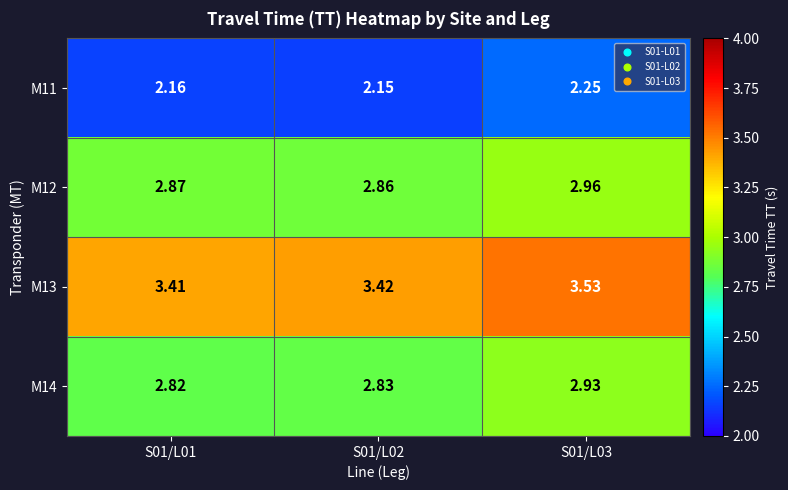

Is the value of M13 at S01/L03 greater than the value of M14 at S01/L02?

Yes